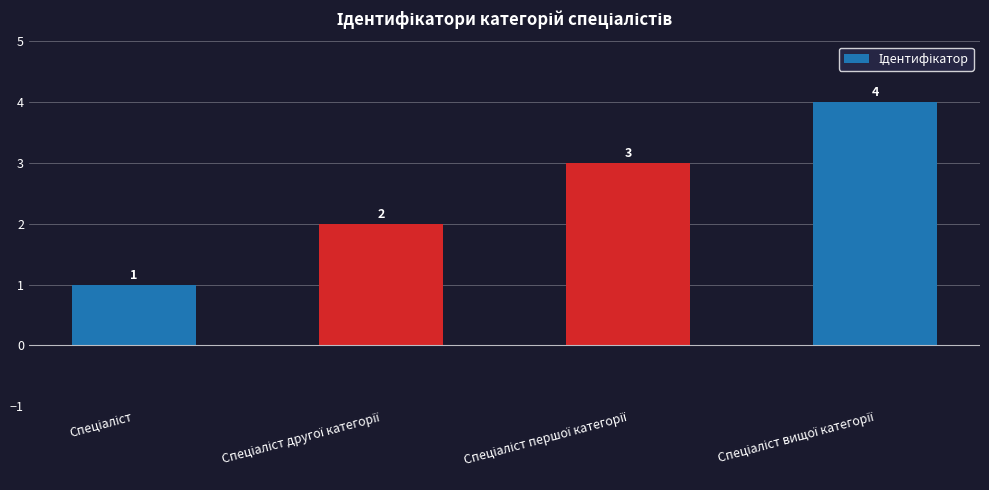

How many series are shown in this chart?

1